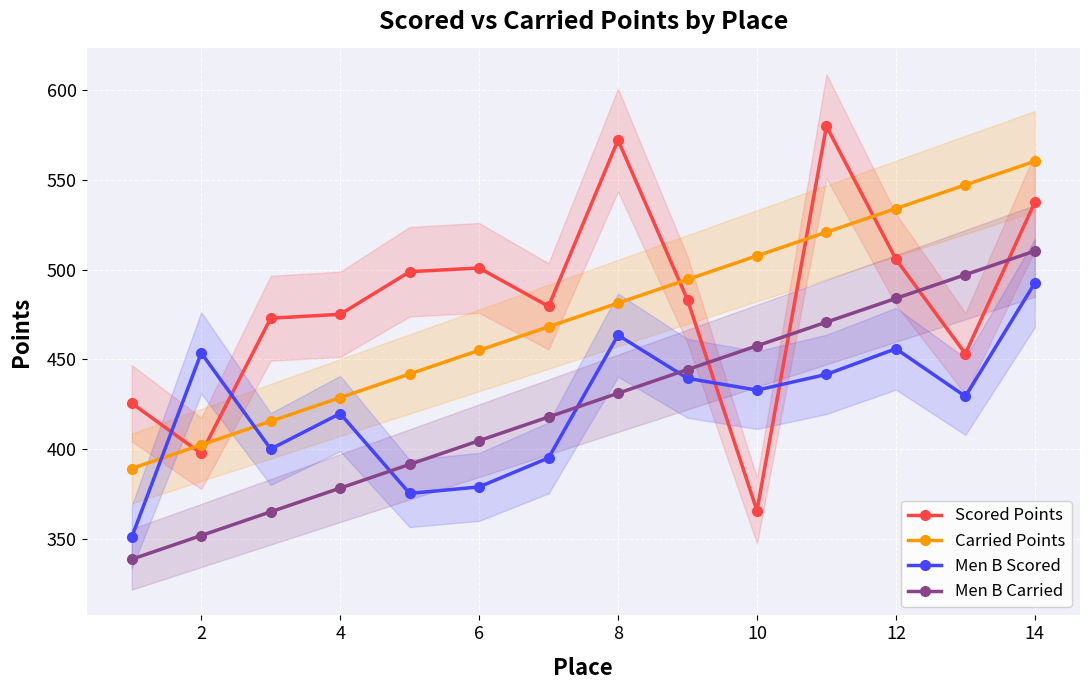

Is the value of Scored Points at 10 greater than the value of Carried Points at 10?

No